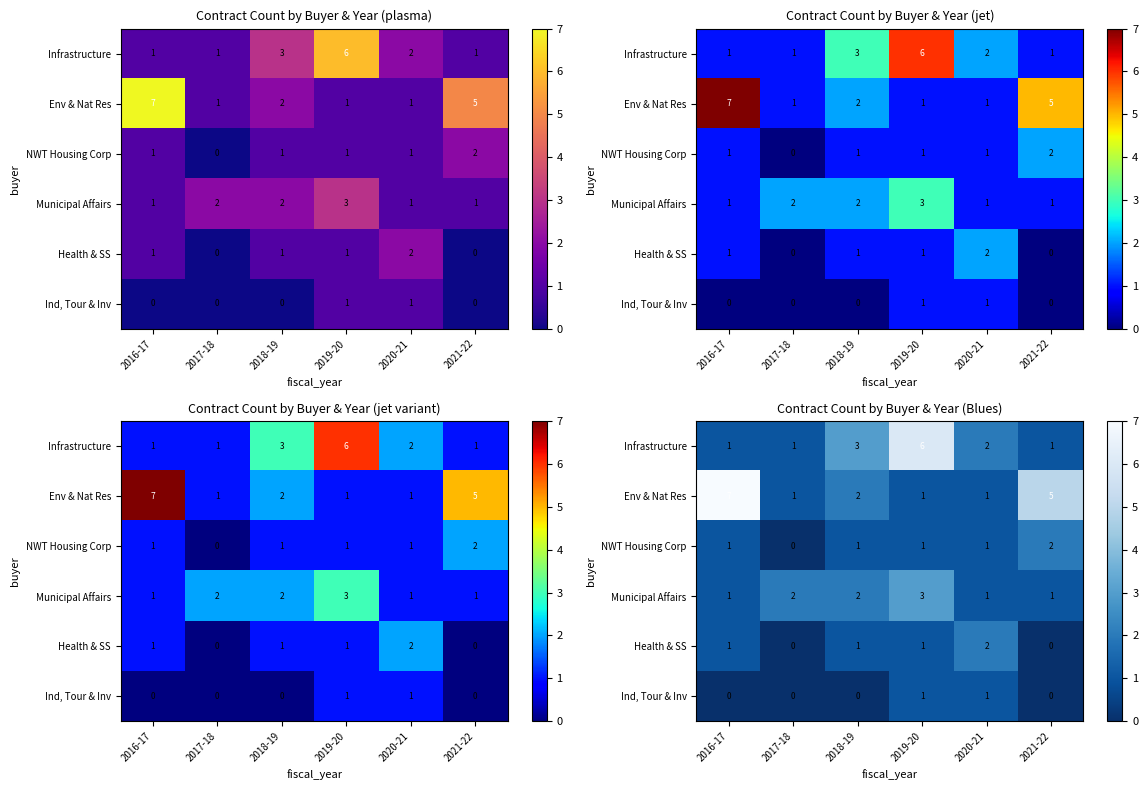

What is the difference between the maximum and second lowest values in the Infrastructure series?

5